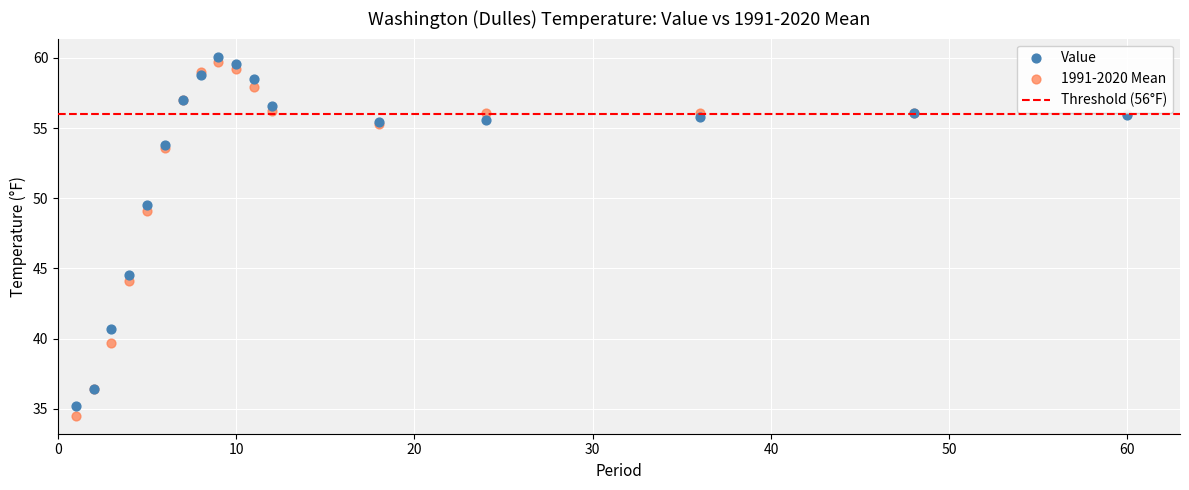

Which series reaches the minimum Y coordinate?

1991-2020 Mean